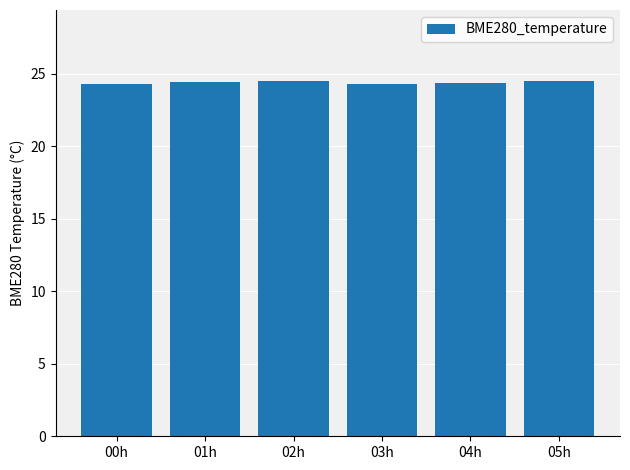

What is the ratio of the value at 02h to the value at 00h?

1.0